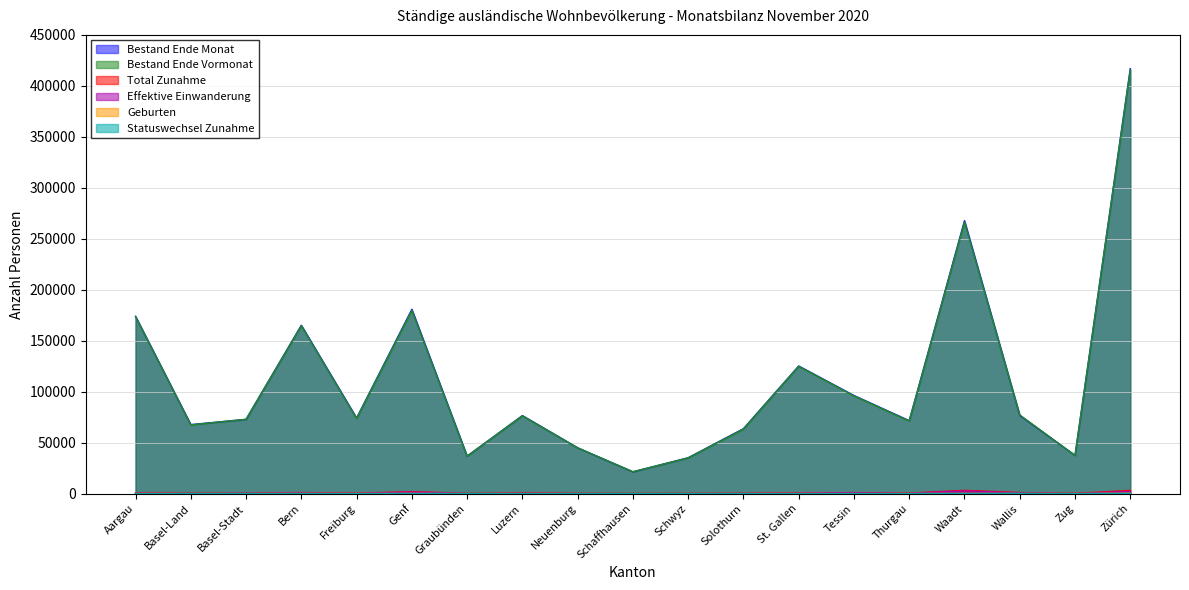

Reading left to right, what are all the values shown in this chart?

Bestand Ende Monat: Aargau=173946	Basel-Land=67710	Basel-Stadt=72863	Bern=165154	Freiburg=74137	Genf=180794	Graubünden=36804	Luzern=76559	Neuenburg=44966	Schaffhausen=21421	Schwyz=35203	Solothurn=63697	St. Gallen=125205	Tessin=96238	Thurgau=71582	Waadt=267762	Wallis=76763	Zug=37513	Zürich=416856
Bestand Ende Vormonat: Aargau=173686	Basel-Land=67488	Basel-Stadt=72930	Bern=164719	Freiburg=73730	Genf=179734	Graubünden=36700	Luzern=76325	Neuenburg=44924	Schaffhausen=21473	Schwyz=35062	Solothurn=63371	St. Gallen=124928	Tessin=95886	Thurgau=71260	Waadt=266430	Wallis=77186	Zug=37432	Zürich=415716
Total Zunahme: Aargau=705	Basel-Land=291	Basel-Stadt=395	Bern=1042	Freiburg=437	Genf=1840	Graubünden=338	Luzern=663	Neuenburg=255	Schaffhausen=130	Schwyz=190	Solothurn=412	St. Gallen=797	Tessin=960	Thurgau=466	Waadt=3200	Wallis=1067	Zug=237	Zürich=3124
Effektive Einwanderung: Aargau=366	Basel-Land=201	Basel-Stadt=263	Bern=593	Freiburg=257	Genf=1497	Graubünden=108	Luzern=408	Neuenburg=160	Schaffhausen=84	Schwyz=116	Solothurn=232	St. Gallen=506	Tessin=827	Thurgau=266	Waadt=2658	Wallis=604	Zug=154	Zürich=2132
Geburten: Aargau=132	Basel-Land=46	Basel-Stadt=15	Bern=117	Freiburg=83	Genf=187	Graubünden=26	Luzern=73	Neuenburg=30	Schaffhausen=16	Schwyz=29	Solothurn=59	St. Gallen=127	Tessin=46	Thurgau=72	Waadt=185	Wallis=72	Zug=39	Zürich=428
Statuswechsel Zunahme: Aargau=116	Basel-Land=19	Basel-Stadt=76	Bern=167	Freiburg=68	Genf=71	Graubünden=170	Luzern=75	Neuenburg=35	Schaffhausen=21	Schwyz=21	Solothurn=80	St. Gallen=83	Tessin=51	Thurgau=91	Waadt=123	Wallis=283	Zug=28	Zürich=275